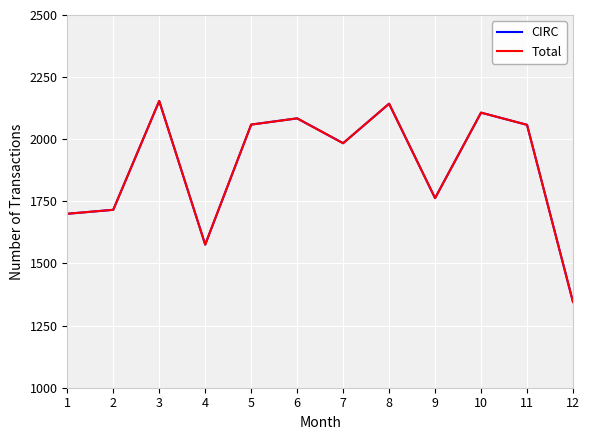

Is it true that Total equals 669 at 1?

False